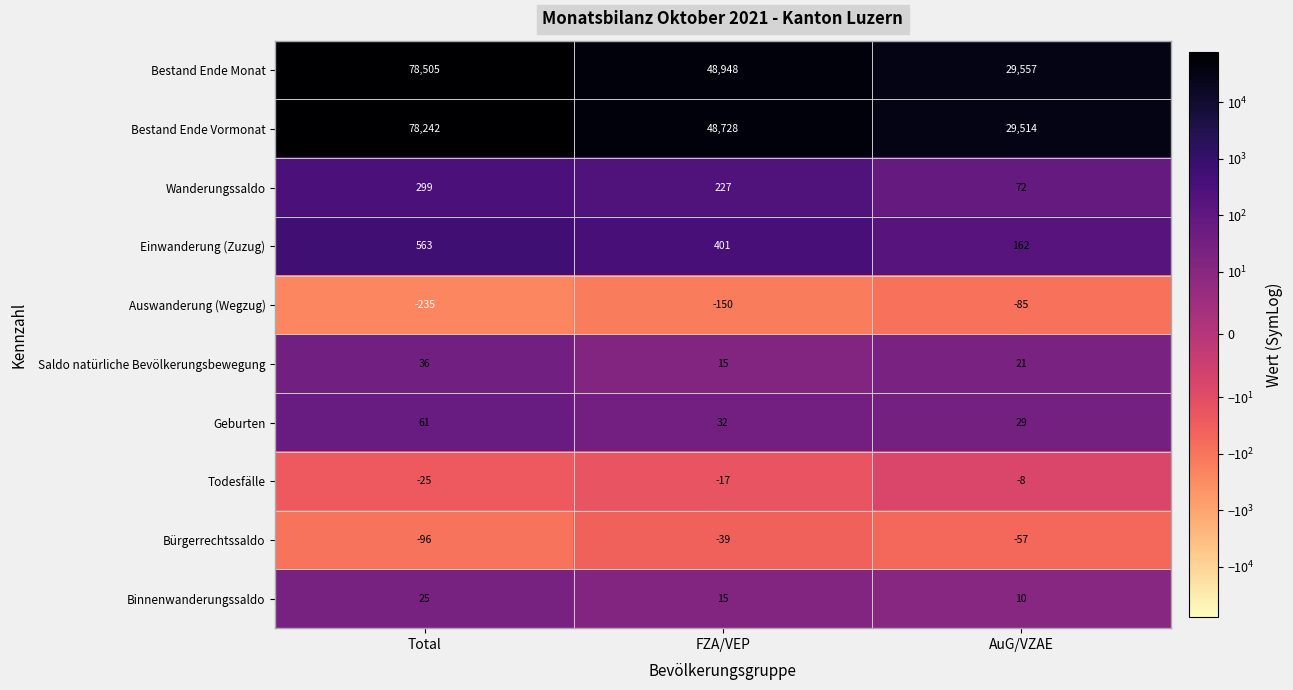

At which category does the chart reach its peak across all series?

Total